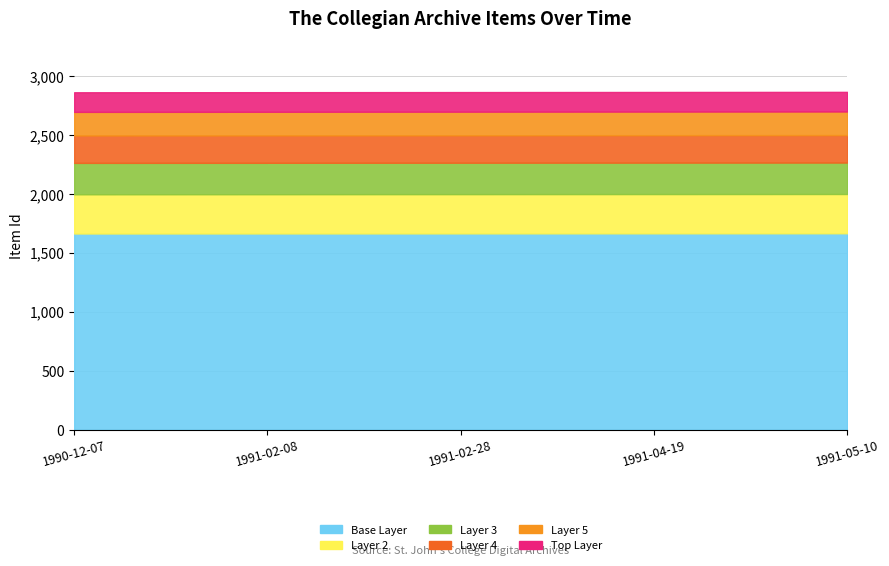

The value at 1991-02-28 is 1664.5. True or false?

True